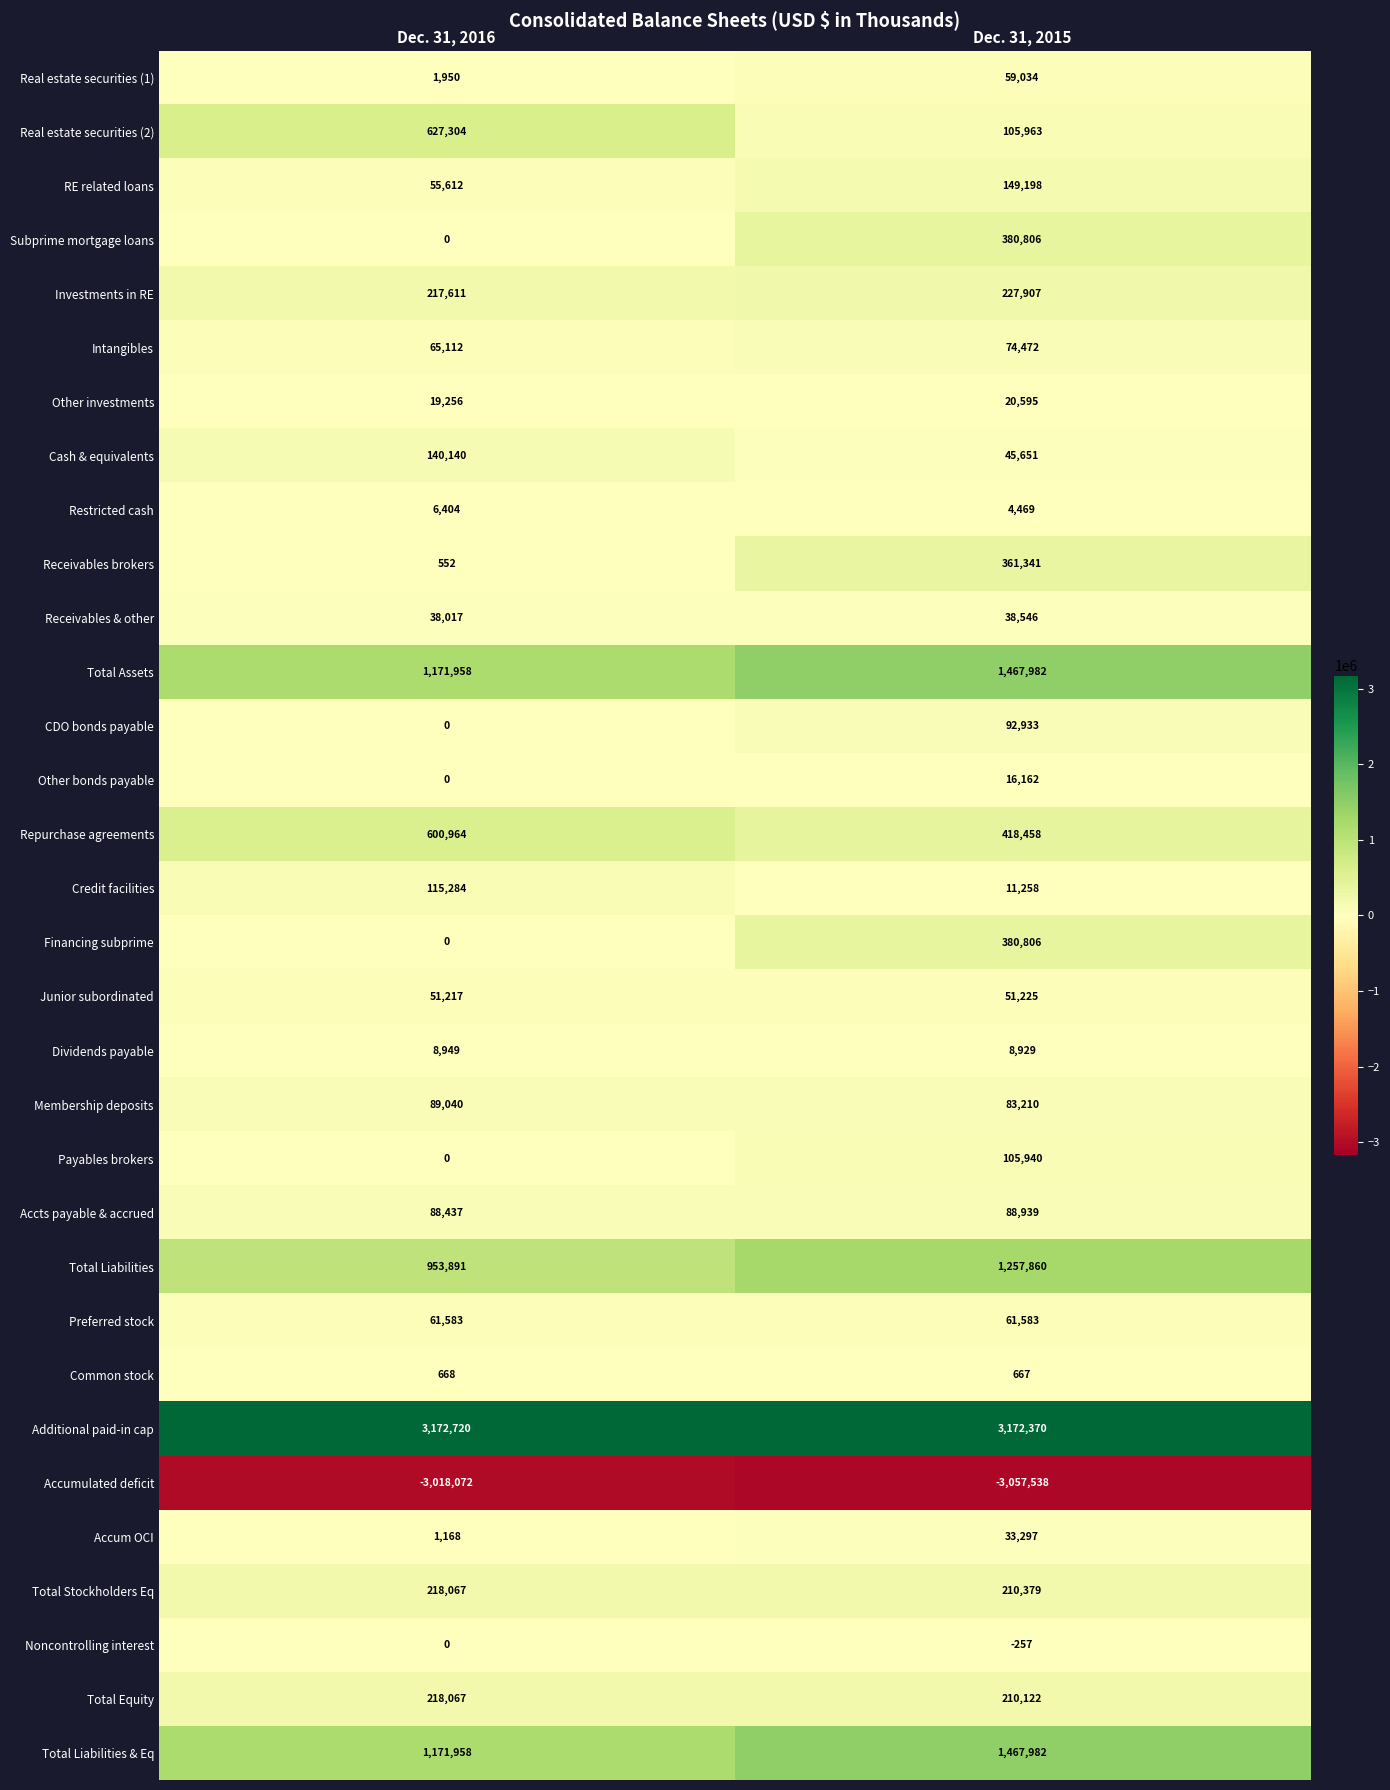

What is the difference between the CDO bonds payable values at Dec. 31, 2015 and Dec. 31, 2016?

92933